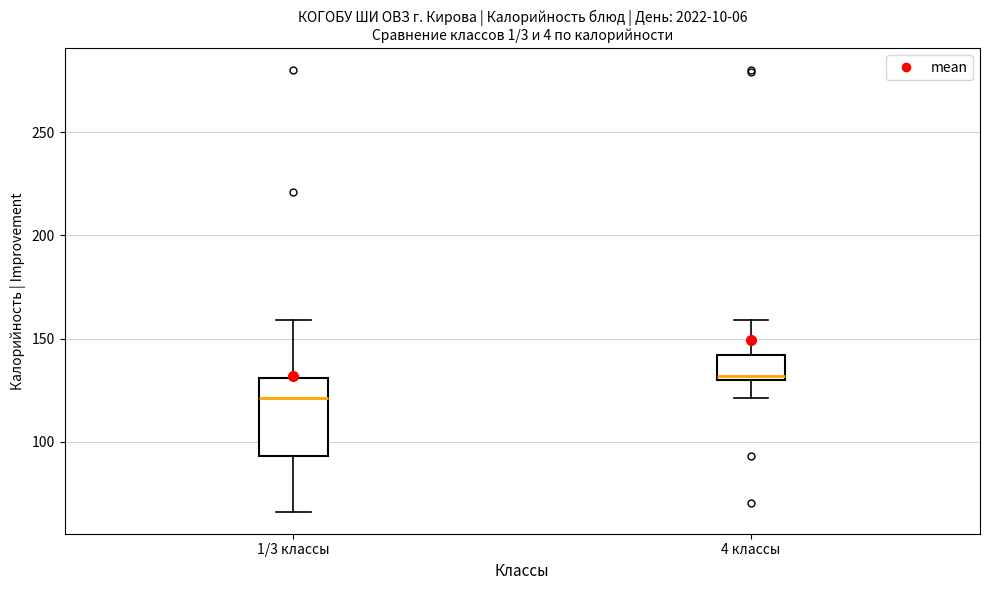

Reading left to right, transcribe this box plot: for each box, give where its median line is, the range the box spans, and where its two whiskers end, as read against the y-axis. The values are not printed on the chart, so give them approximately, as read against the axis.

1/3 классы: median 120, box 95 to 130, whiskers 65 to 160
4 классы: median 130 (just above the box's lower edge), box 130 to 140, whiskers 120 to 160